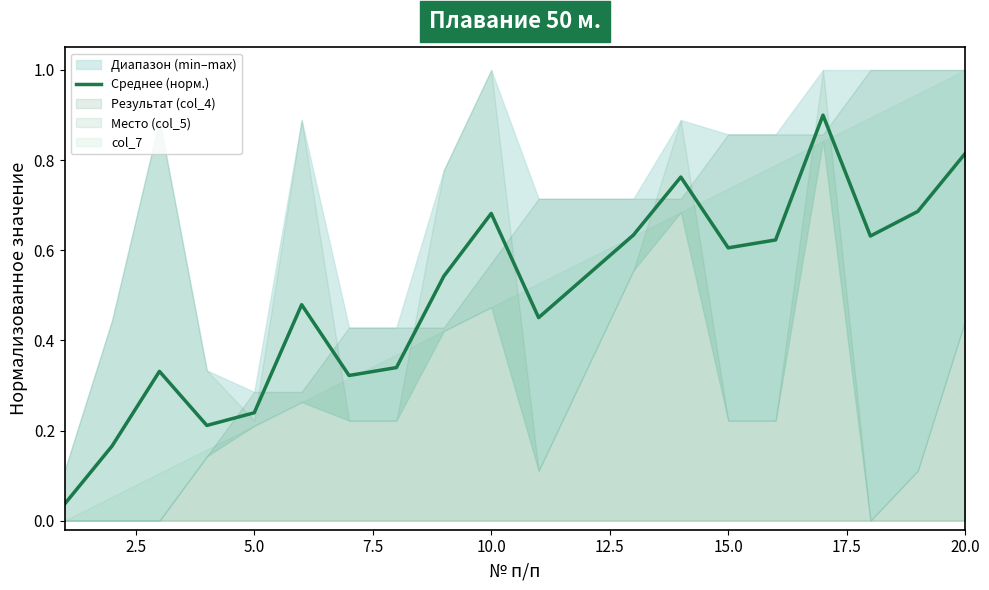

The Среднее (норм.) series shows 1.2 at 20.0. True or false?

False